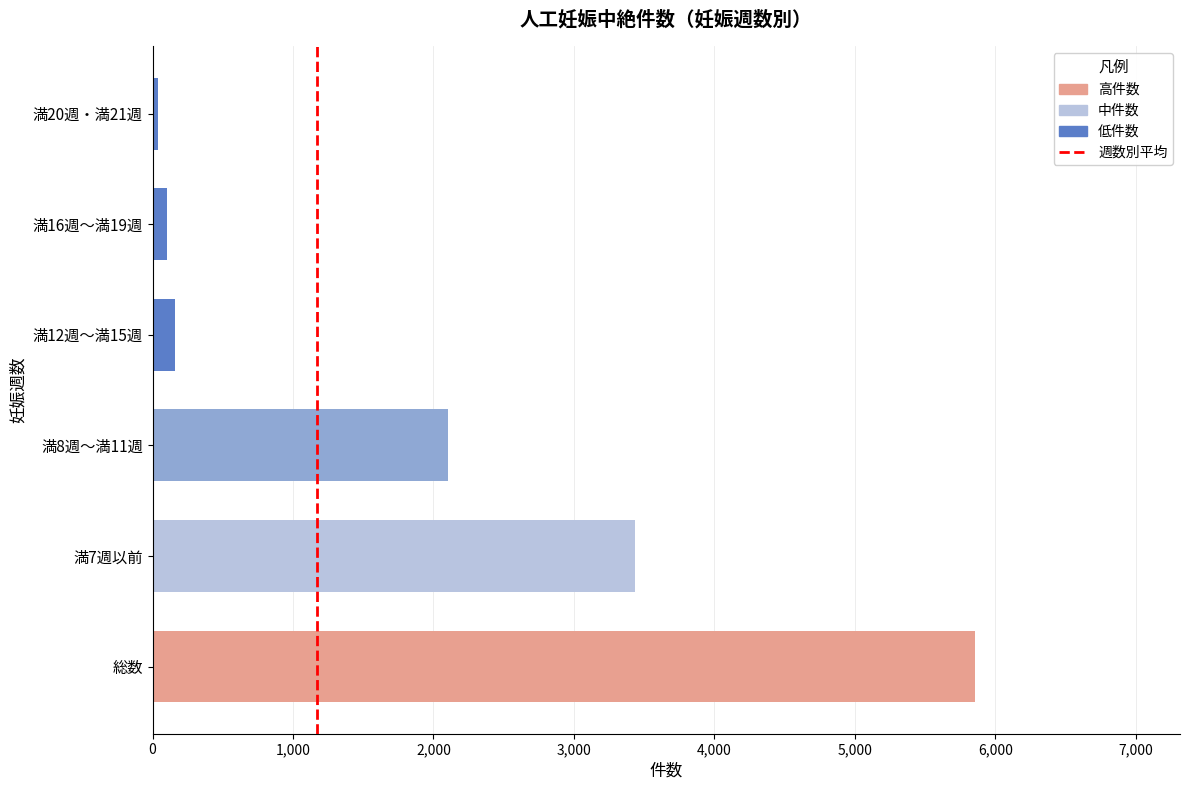

What is the average value?

1949